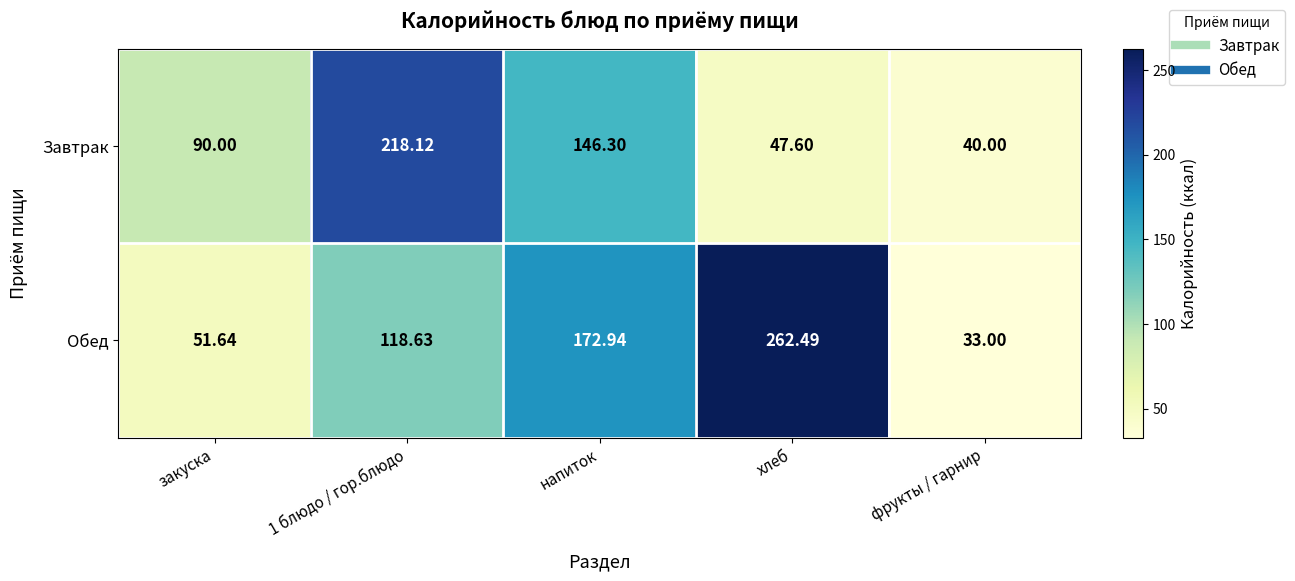

Which series has the largest total across all categories?

Обед